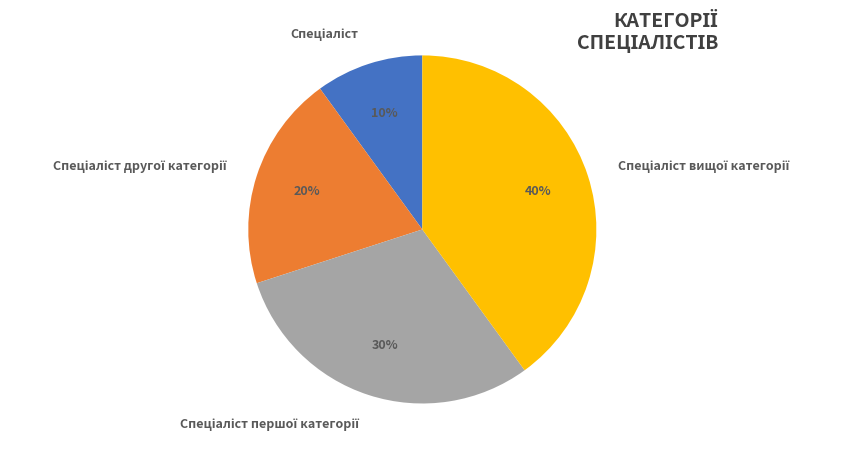

How many segments does this pie chart have?

4